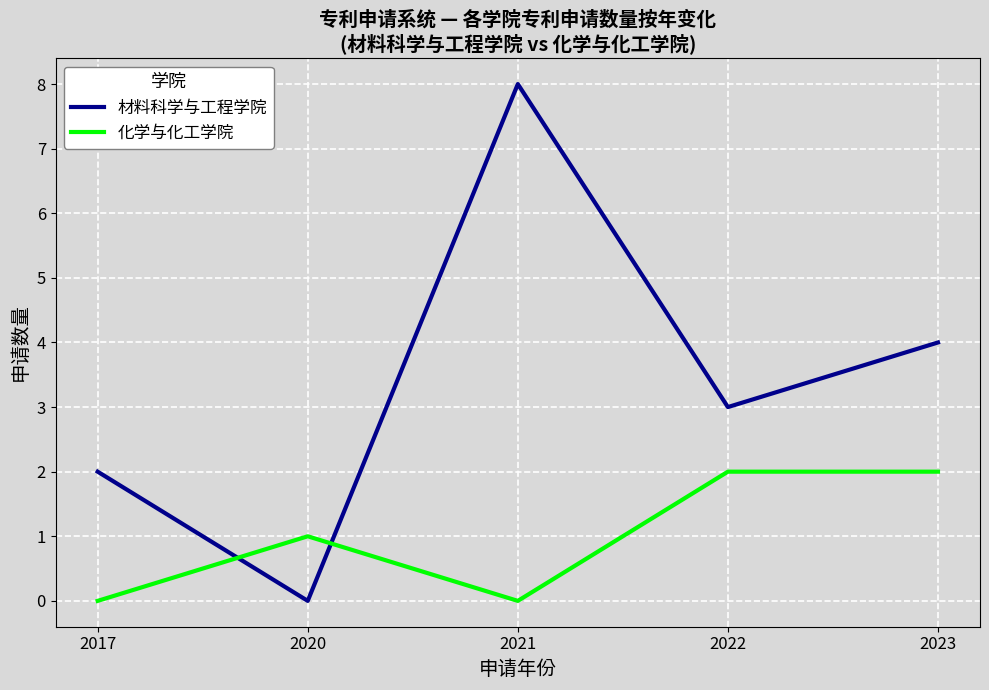

What are all the series names shown in the legend?

材料科学与工程学院, 化学与化工学院